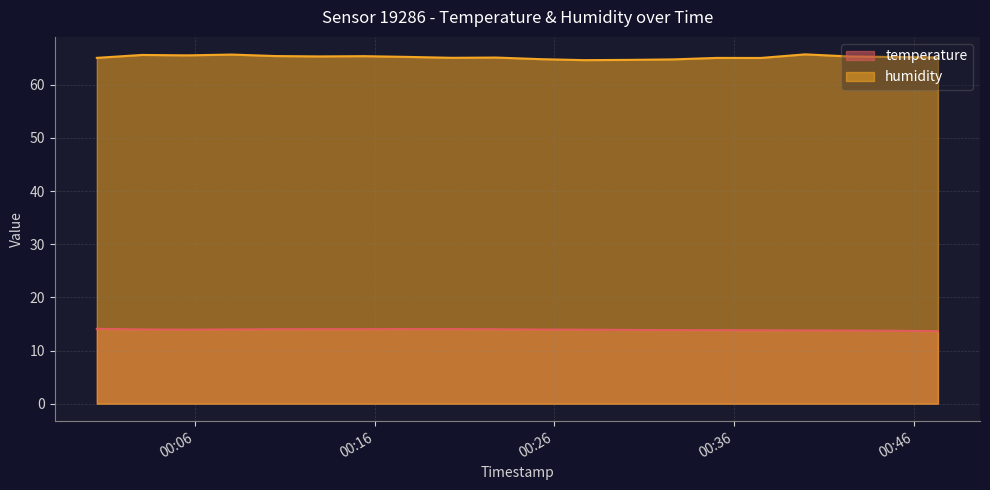

Between 2023-04-23T00:00:33 and 2023-04-23T00:42:25, which is larger?

2023-04-23T00:00:33